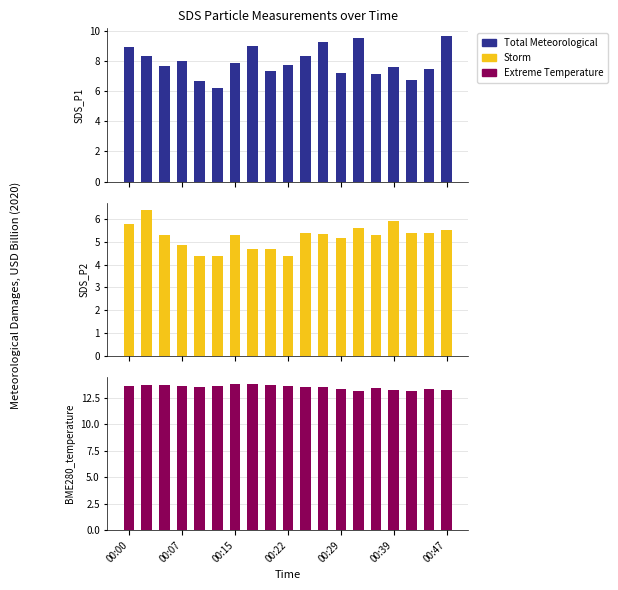

The Storm series shows 2.4 at 00:47. True or false?

False